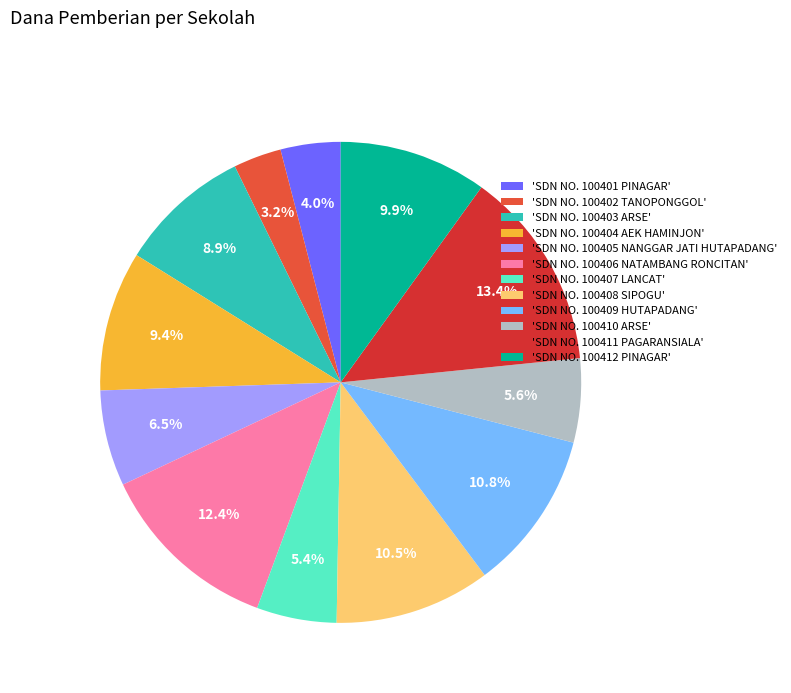

Which slice is the largest?

'SDN NO. 100411 PAGARANSIALA'